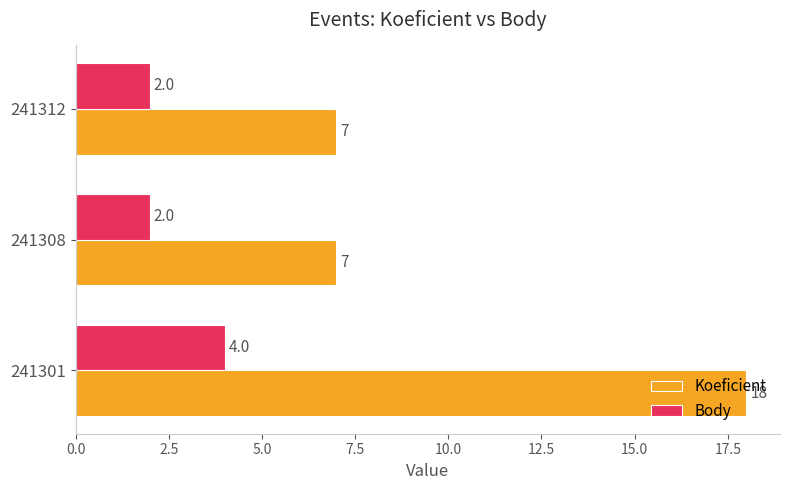

Which series has the largest range (max minus min)?

Koeficient